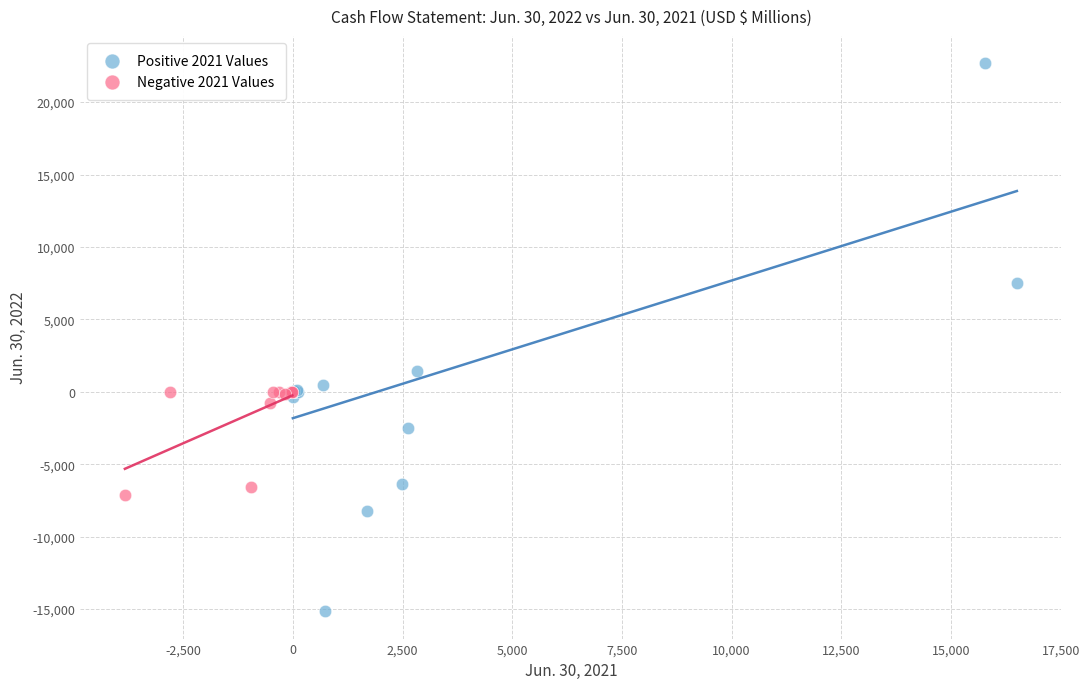

Which series reaches the minimum Y coordinate?

Positive 2021 Values